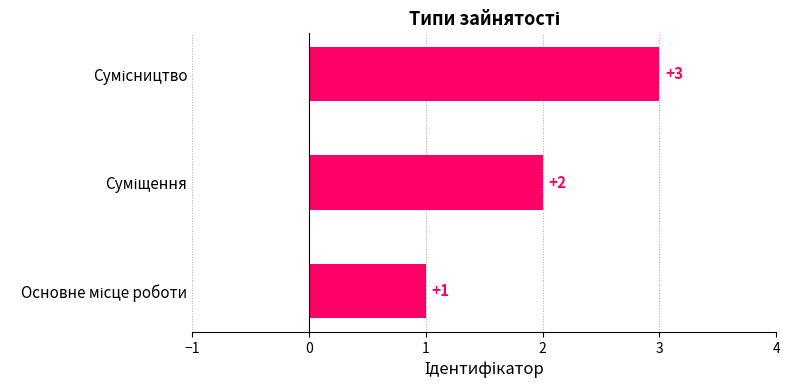

Count the values in the range 1 to 3.

3